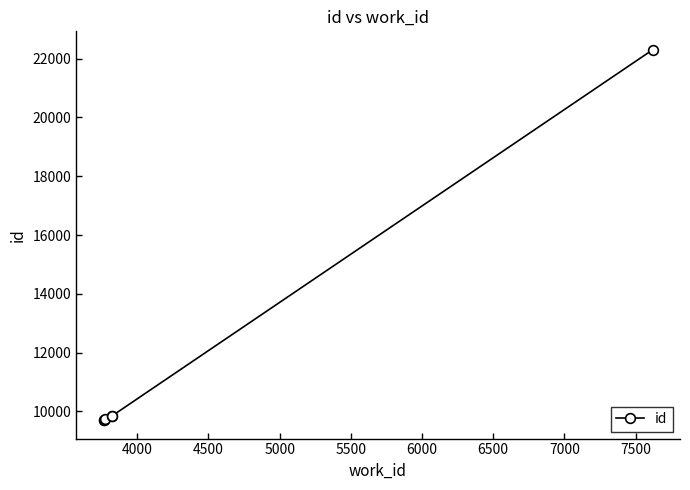

Reading left to right, extract all data points from this chart.

9703	9704	9730	9850	9851	22301